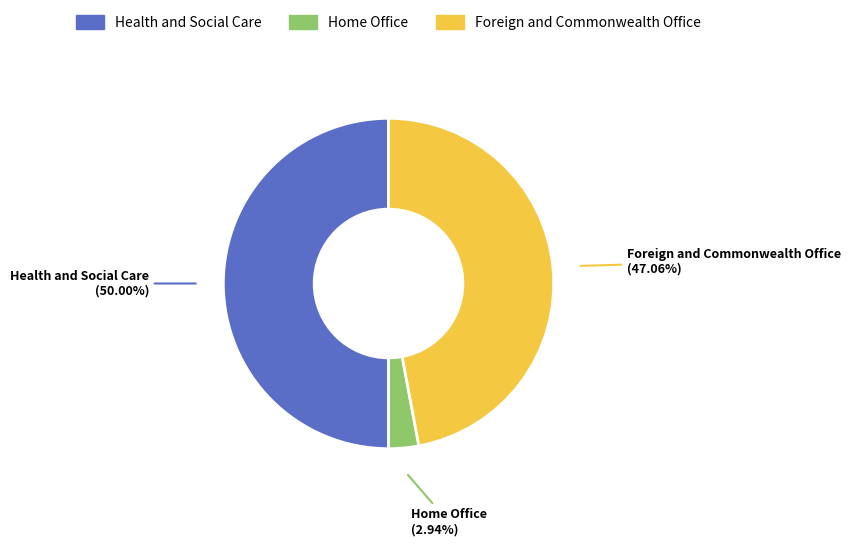

To the nearest percent, what portion does Health and Social Care represent?

50%